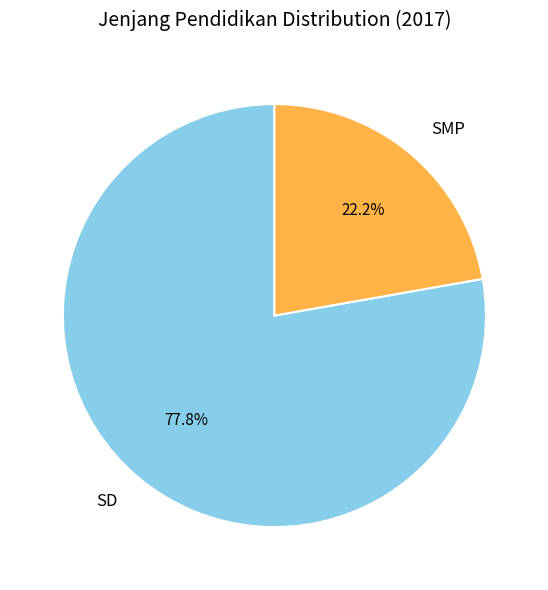

Rank the categories by value from lowest to highest.

SMP, SD